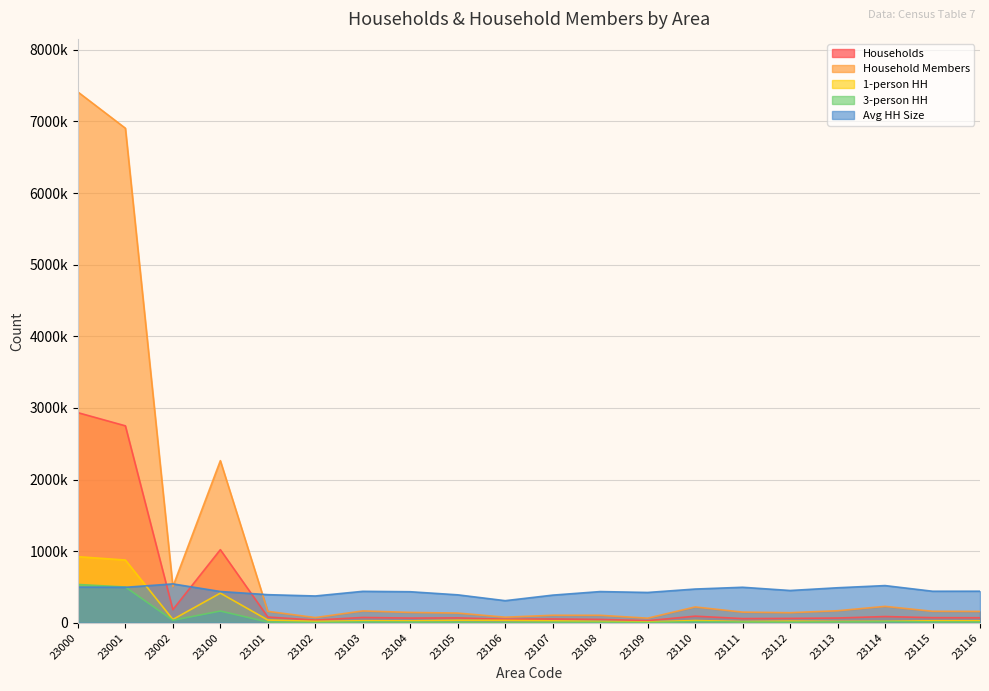

Which series ends up on top after the final intersection of Avg HH Size and Household Members?

Avg HH Size